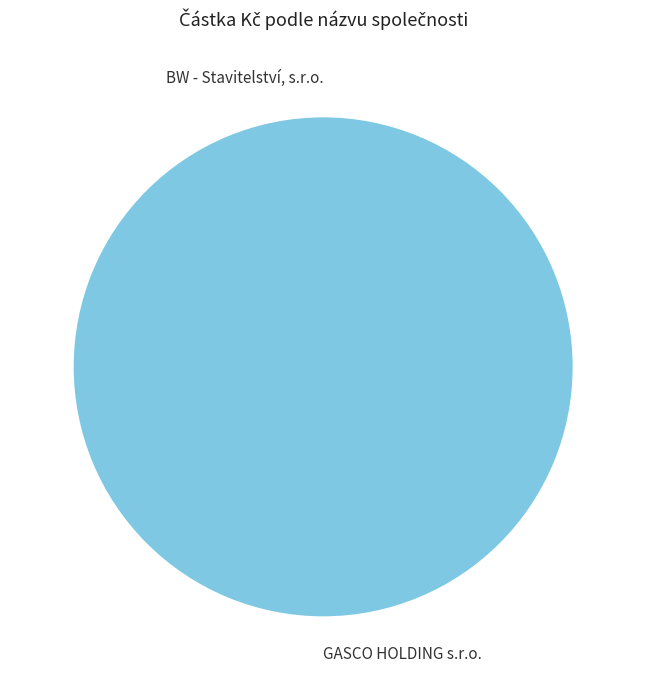

To the nearest percent, what is the difference between the largest and smallest slice percentages?

100%